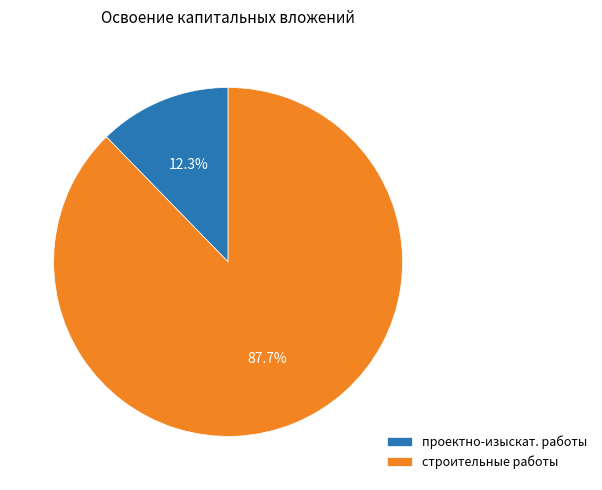

Rank the categories by value from highest to lowest.

строительные работы, проектно-изыскат. работы